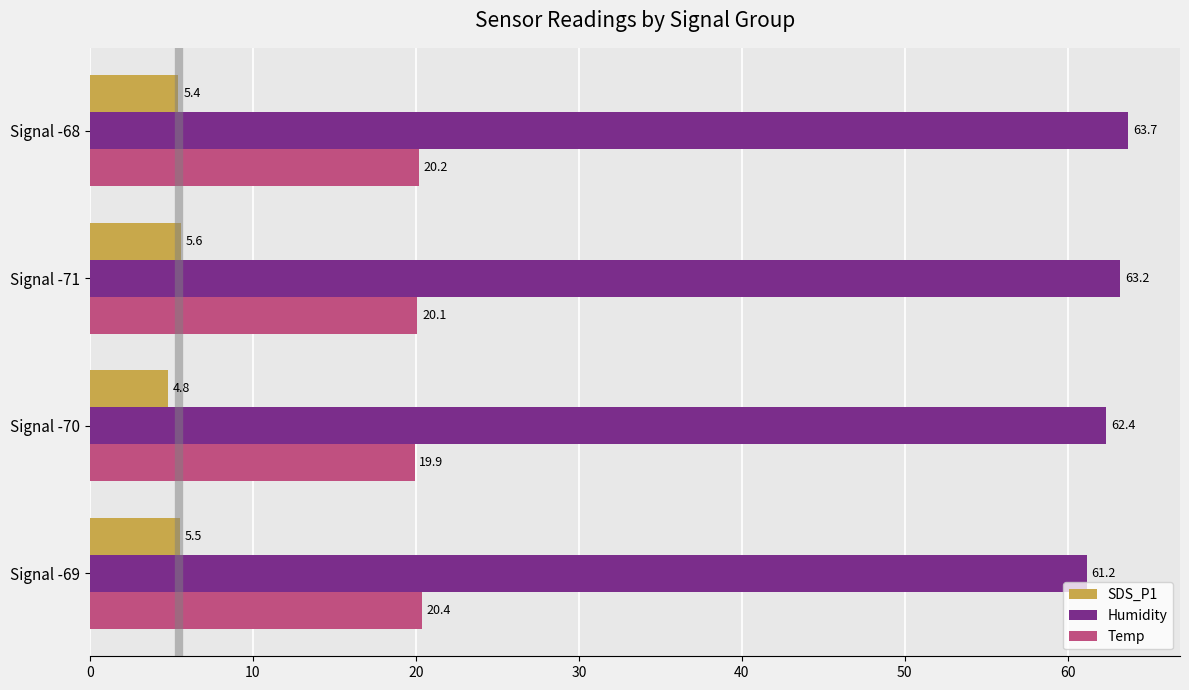

At how many categories does at least one series exceed 45?

4